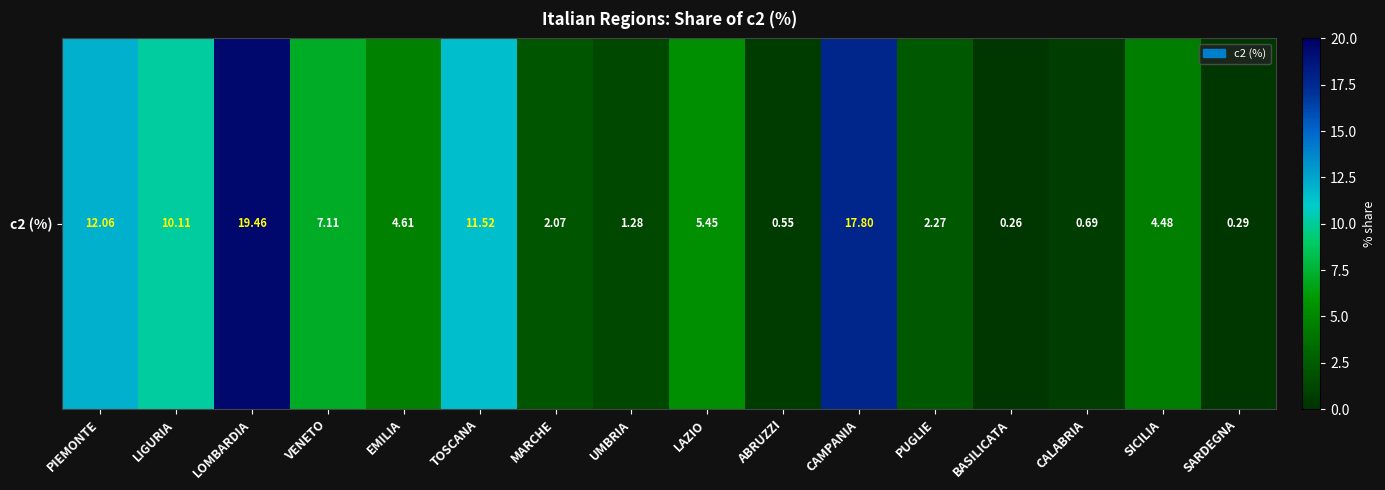

List the labels in order of value, smallest first.

BASILICATA, SARDEGNA, ABRUZZI, CALABRIA, UMBRIA, MARCHE, PUGLIE, SICILIA, EMILIA, LAZIO, VENETO, LIGURIA, TOSCANA, PIEMONTE, CAMPANIA, LOMBARDIA